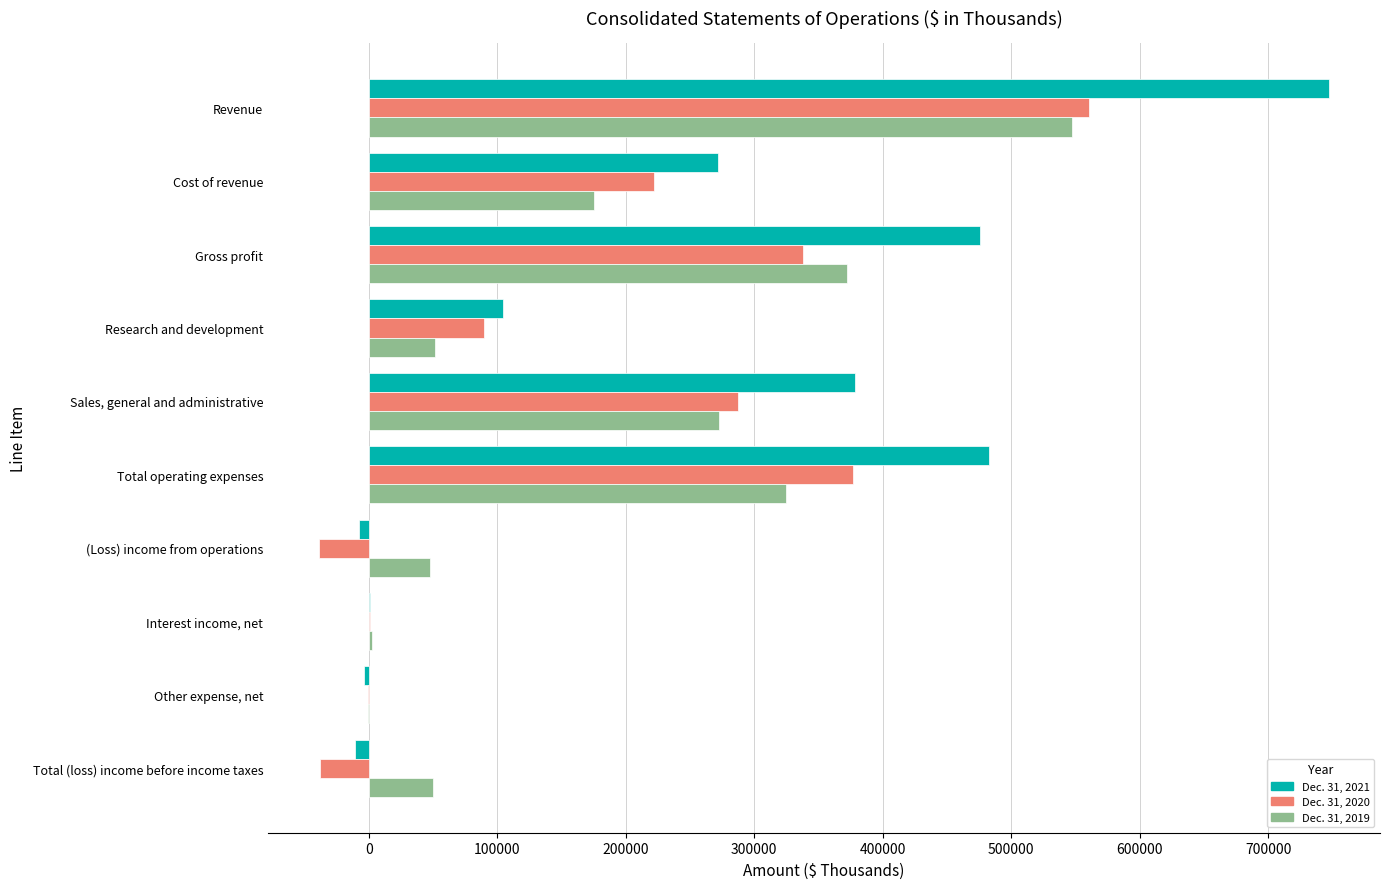

The Dec. 31, 2021 series shows 272208 at Cost of revenue. True or false?

True